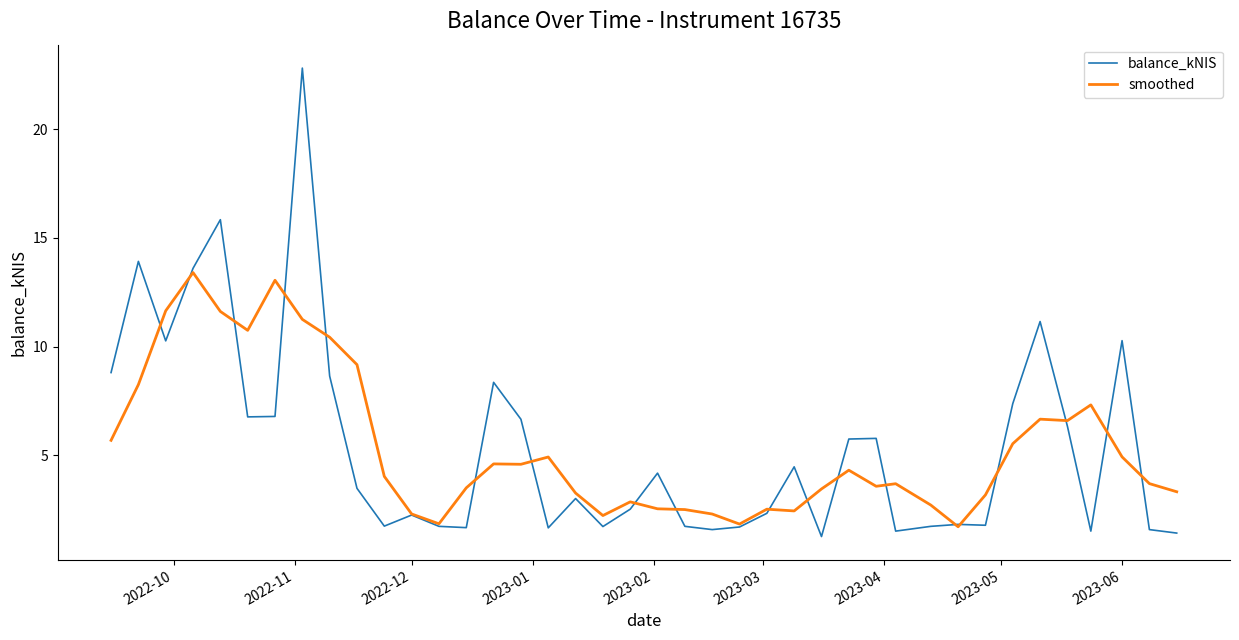

What is the maximum value for smoothed?

13.4